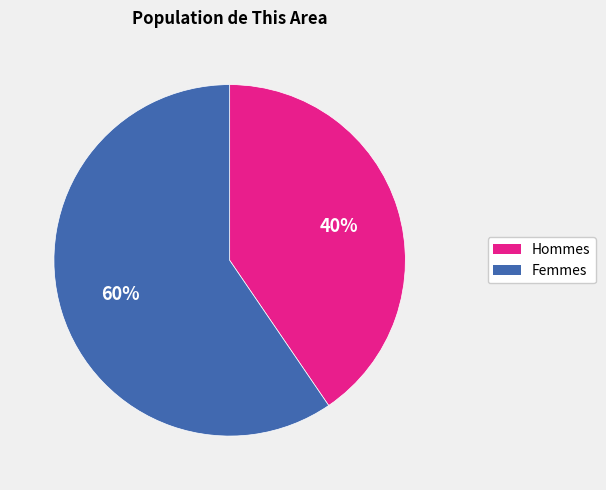

To the nearest percent, what is the average slice percentage?

50%